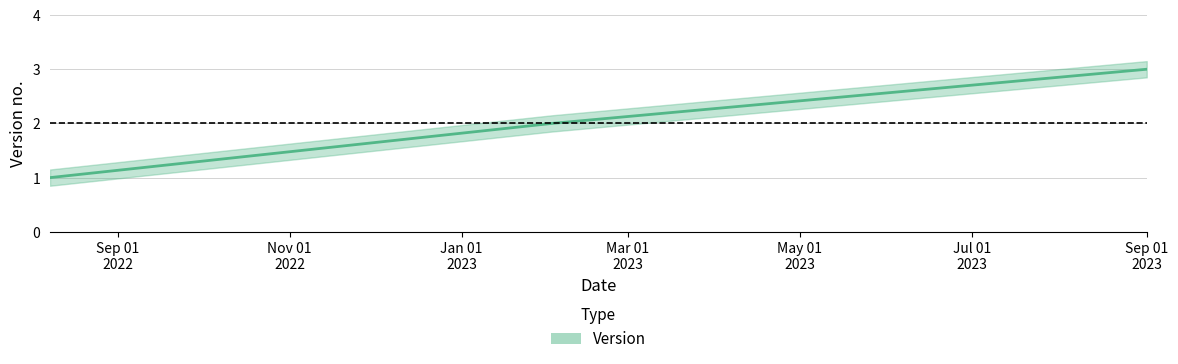

Which category has the lowest value across all series?

2022-08-08